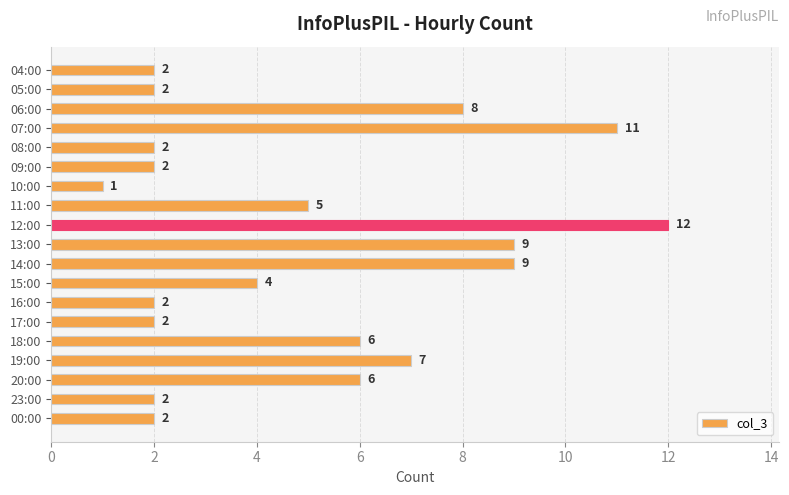

Reading top to bottom, extract all data points from this chart.

04:00=2	05:00=2	06:00=8	07:00=11	08:00=2	09:00=2	10:00=1	11:00=5	12:00=12	13:00=9	14:00=9	15:00=4	16:00=2	17:00=2	18:00=6	19:00=7	20:00=6	23:00=2	00:00=2